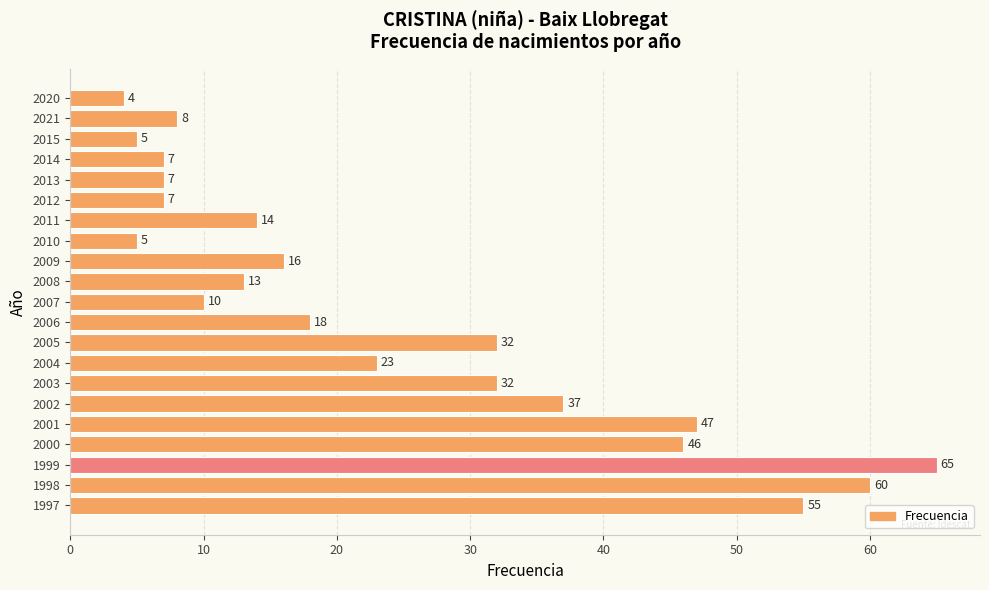

Approximately how many times larger is the value at 2013 compared to 2010?

1.4